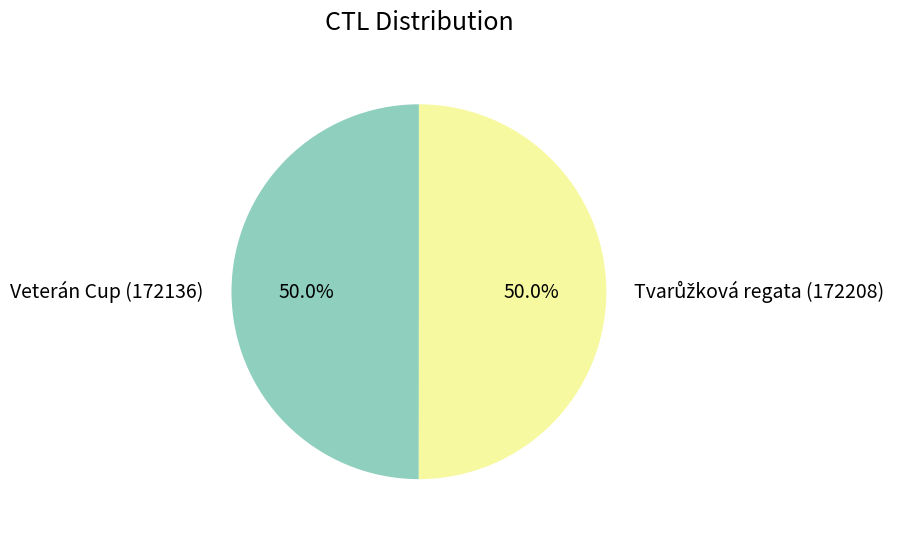

Count the number of slices in the pie.

2